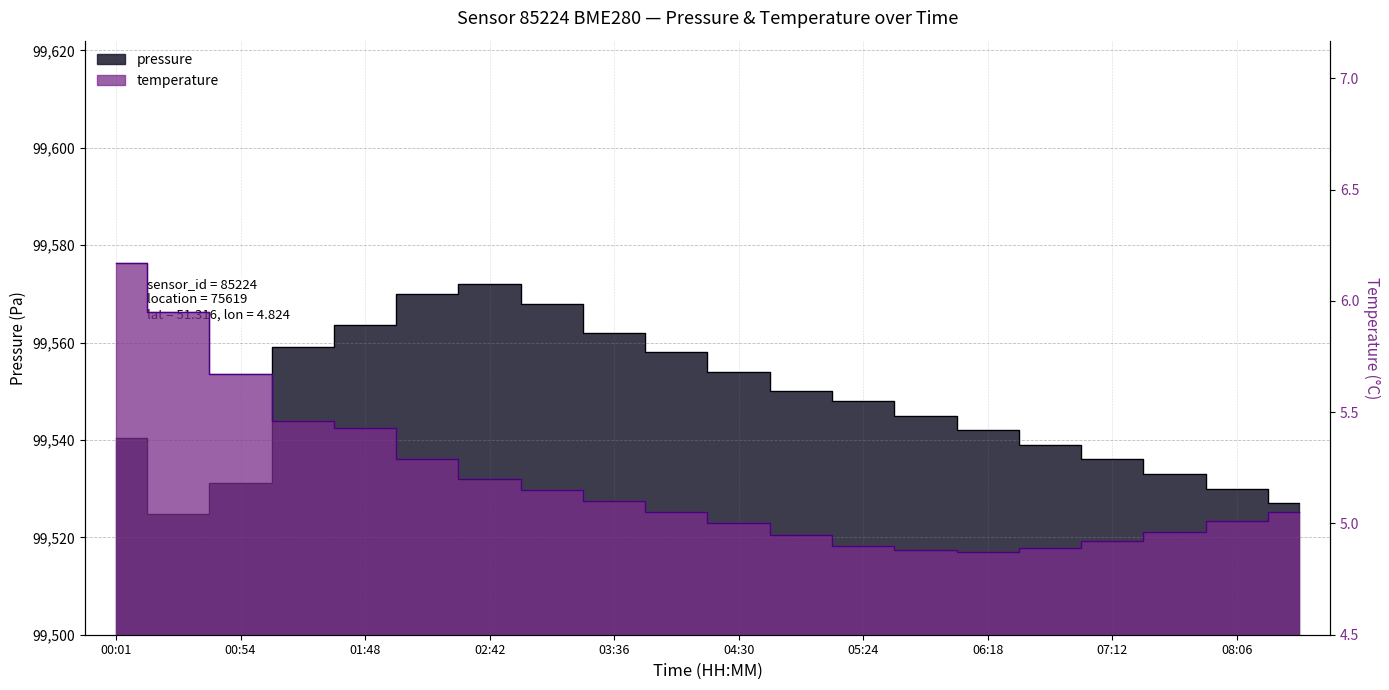

How many lines are shown in the chart?

2